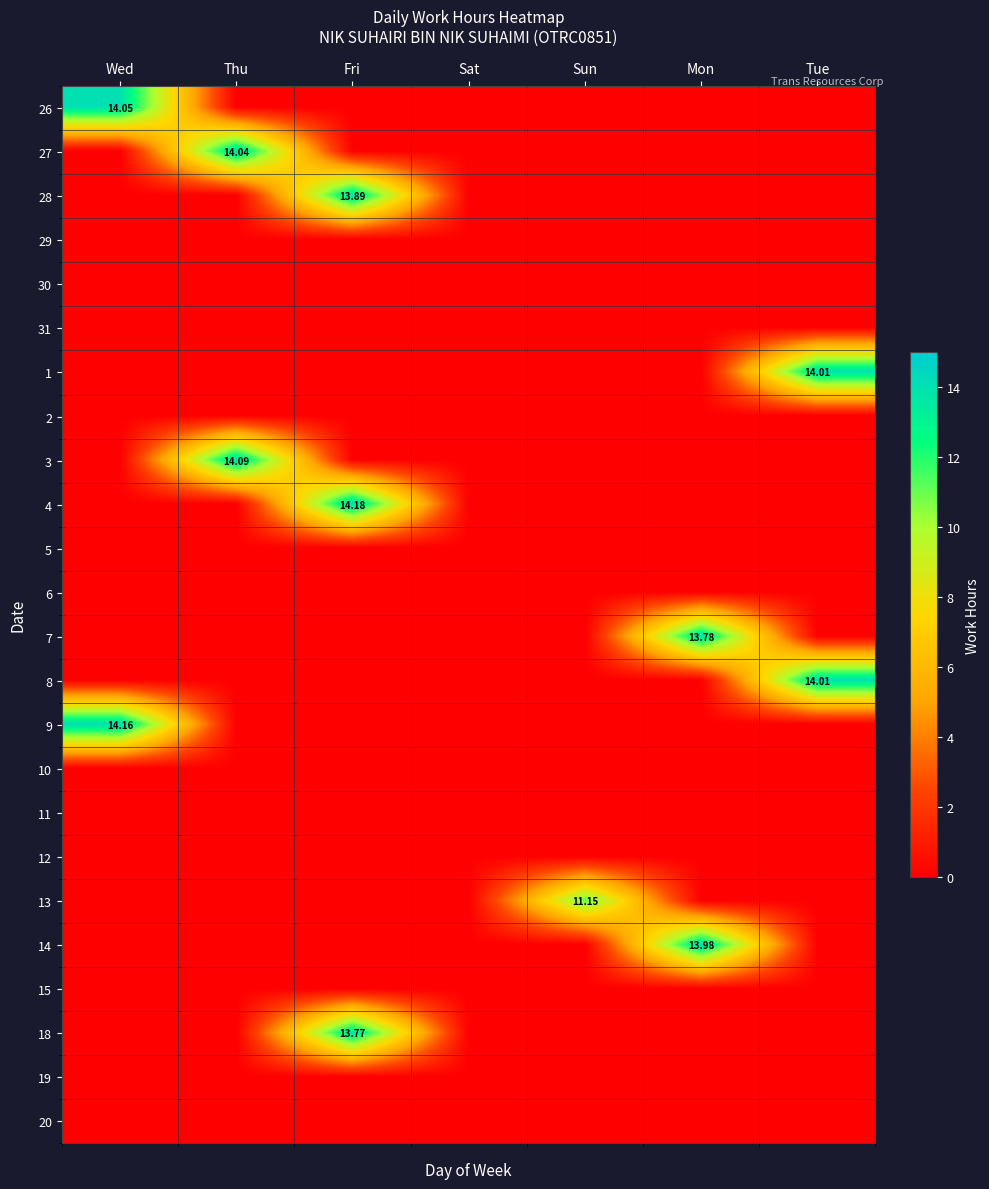

What is the sum of all 7 values?

13.8